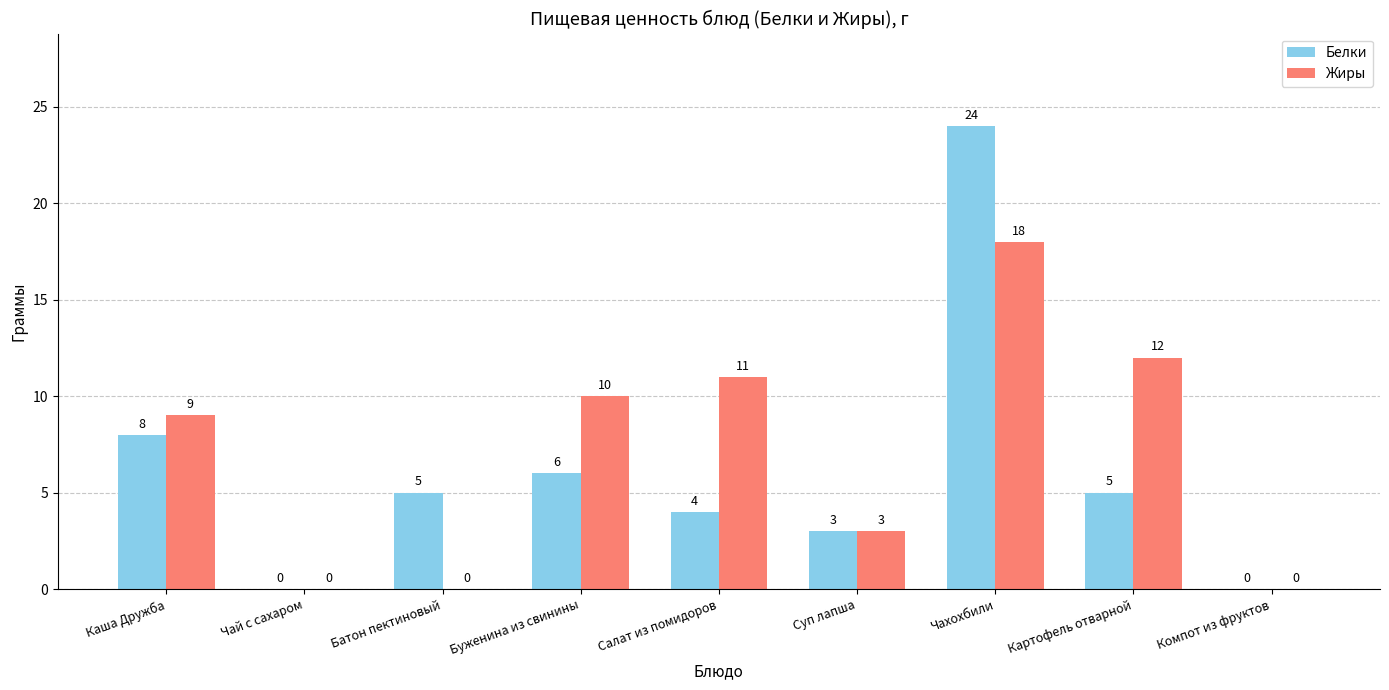

Reading left to right, list all the values displayed in this chart.

Белки: Каша Дружба=8	Чай с сахаром=0	Батон пектиновый=5	Буженина из свинины=6	Салат из помидоров=4	Суп лапша=3	Чахохбили=24	Картофель отварной=5	Компот из фруктов=0
Жиры: Каша Дружба=9	Чай с сахаром=0	Батон пектиновый=0	Буженина из свинины=10	Салат из помидоров=11	Суп лапша=3	Чахохбили=18	Картофель отварной=12	Компот из фруктов=0